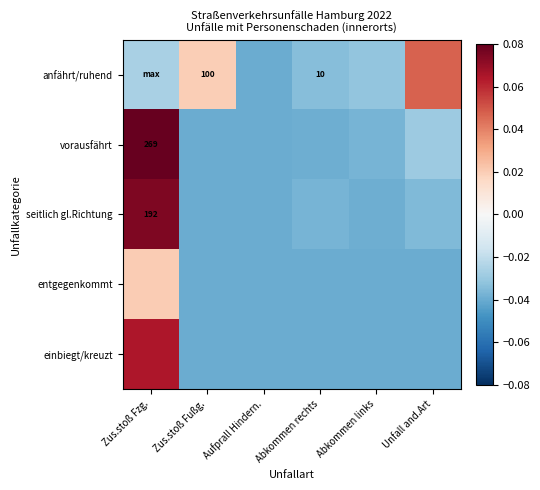

What is the sum of all seitlich gl.Richtung values?

-0.1